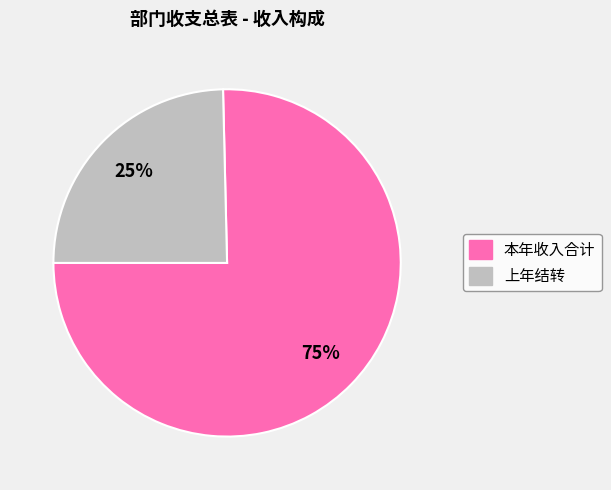

Does any single category account for the majority?

Yes